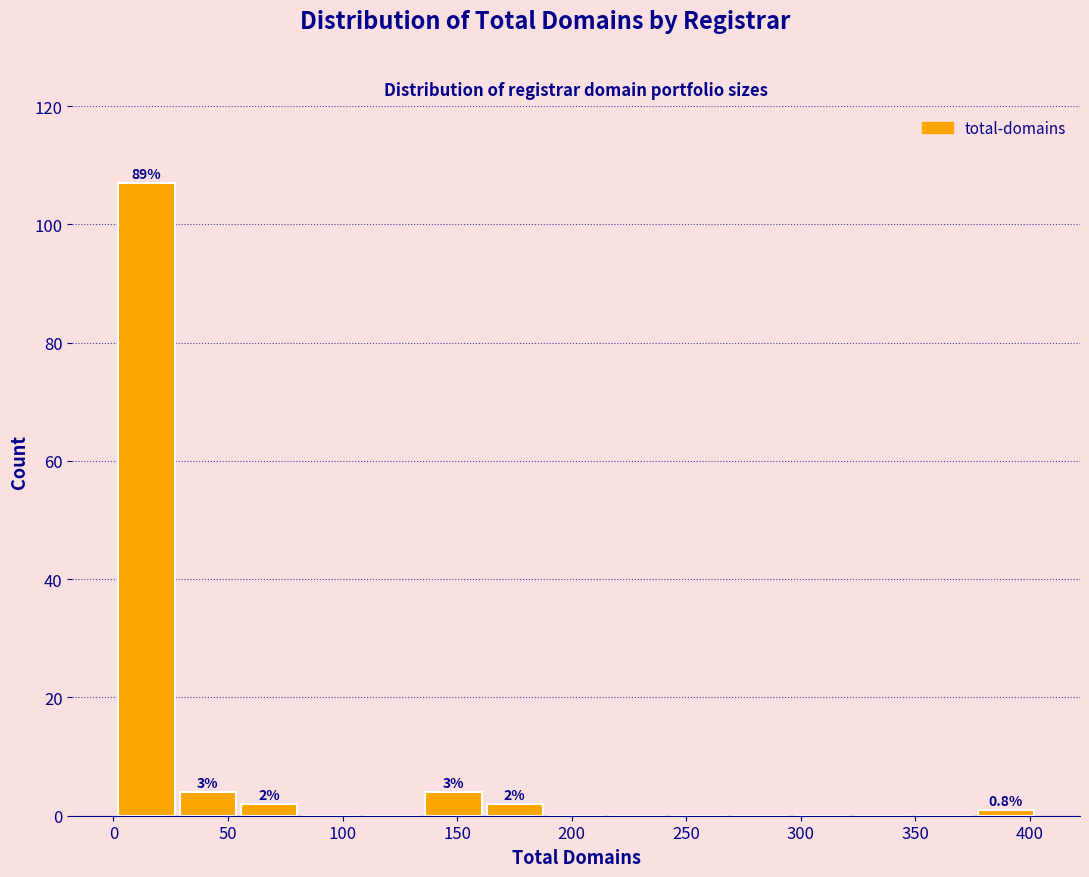

Which range on the x-axis has the tallest bar?

0 to 30